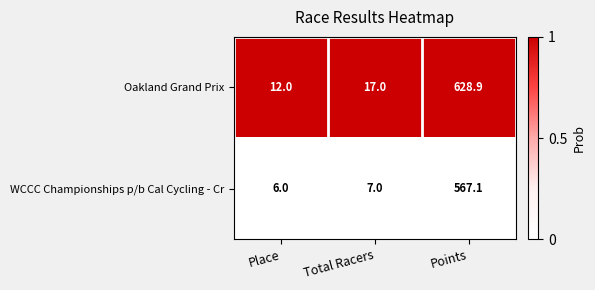

What is the difference between the WCCC Championships p/b Cal Cycling - Cr values at Place and Points?

561.1